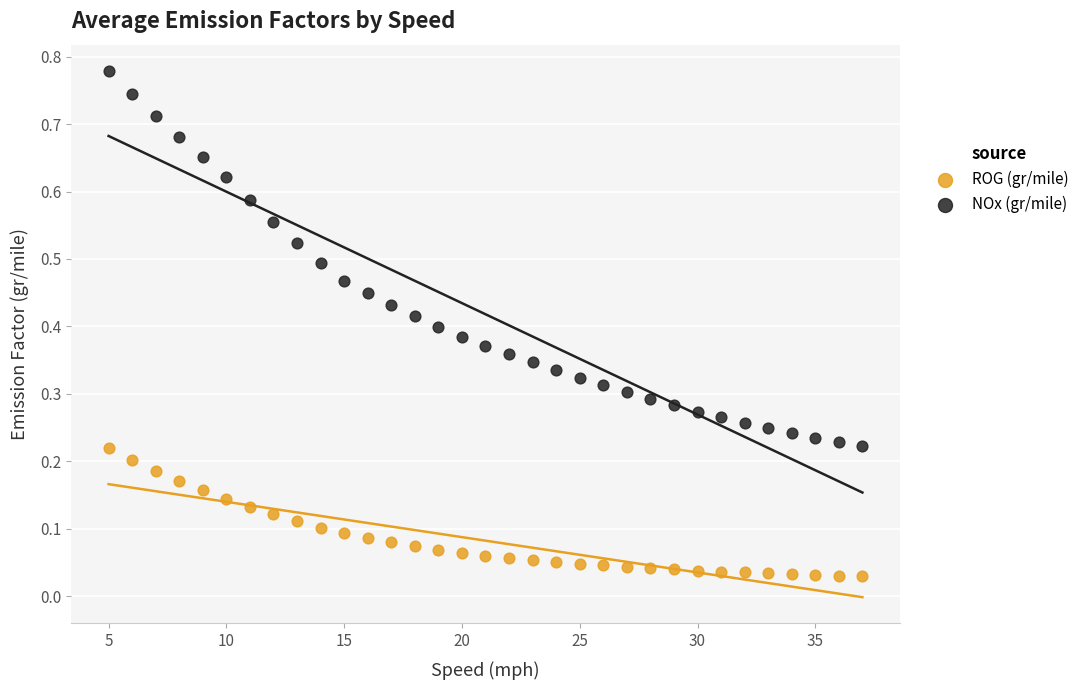

Which series reaches the maximum Y coordinate?

NOx (gr/mile)